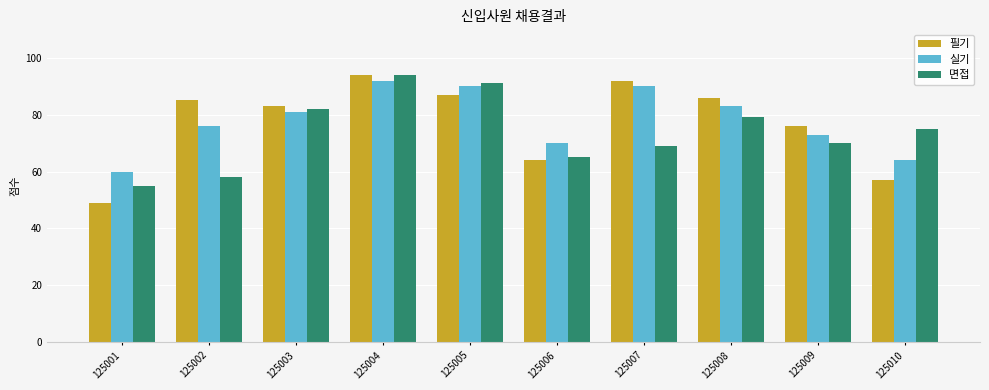

Reading left to right, what are all the values shown in this chart?

필기: 49	85	83	94	87	64	92	86	76	57
실기: 60	76	81	92	90	70	90	83	73	64
면접: 55	58	82	94	91	65	69	79	70	75